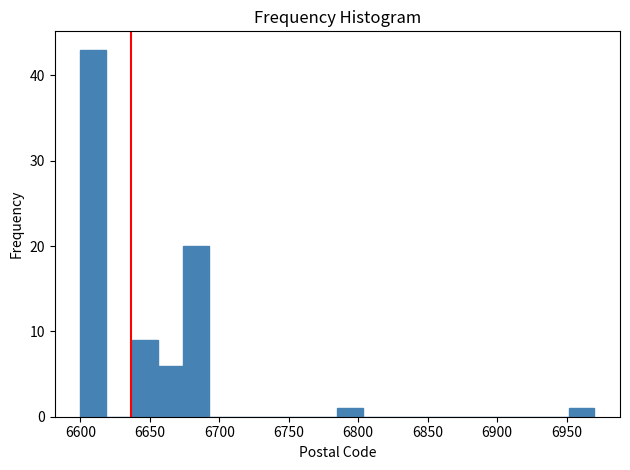

Read against the x-axis, roughly where is the centre of the tallest bar?

6610